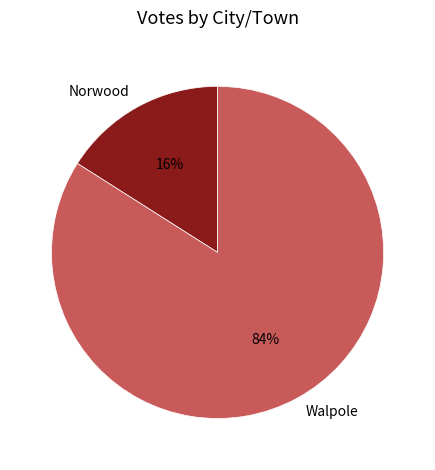

Do Walpole and Norwood together represent more than half of the pie?

Yes